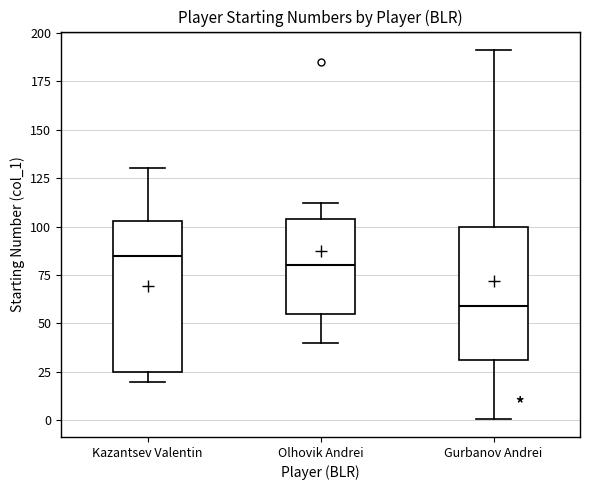

Reading left to right, read every box against the y-axis: the position of its median line, the range the box covers, and the ends of its whiskers. The values are not printed on the chart, so give them approximately, as read against the axis.

Kazantsev Valentin: median 85, box 25 to 105, whiskers 20 to 130
Olhovik Andrei: median 80, box 55 to 105, whiskers 40 to 110
Gurbanov Andrei: median 60, box 30 to 100, whiskers 0 to 190